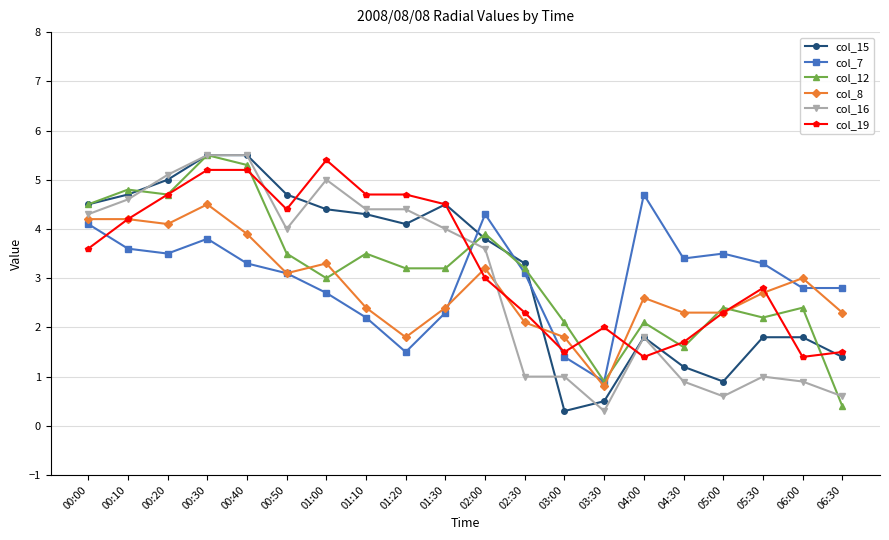

Reading left to right, what are all the values shown in this chart?

col_15: 4.5	4.7	5.0	5.5	5.5	4.7	4.4	4.3	4.1	4.5	3.8	3.3	0.3	0.5	1.8	1.2	0.9	1.8	1.8	1.4
col_7: 4.1	3.6	3.5	3.8	3.3	3.1	2.7	2.2	1.5	2.3	4.3	3.1	1.4	0.9	4.7	3.4	3.5	3.3	2.8	2.8
col_12: 4.5	4.8	4.7	5.5	5.3	3.5	3.0	3.5	3.2	3.2	3.9	3.2	2.1	0.9	2.1	1.6	2.4	2.2	2.4	0.4
col_8: 4.2	4.2	4.1	4.5	3.9	3.1	3.3	2.4	1.8	2.4	3.2	2.1	1.8	0.8	2.6	2.3	2.3	2.7	3.0	2.3
col_16: 4.3	4.6	5.1	5.5	5.5	4.0	5.0	4.4	4.4	4.0	3.6	1.0	1.0	0.3	1.8	0.9	0.6	1.0	0.9	0.6
col_19: 3.6	4.2	4.7	5.2	5.2	4.4	5.4	4.7	4.7	4.5	3.0	2.3	1.5	2.0	1.4	1.7	2.3	2.8	1.4	1.5